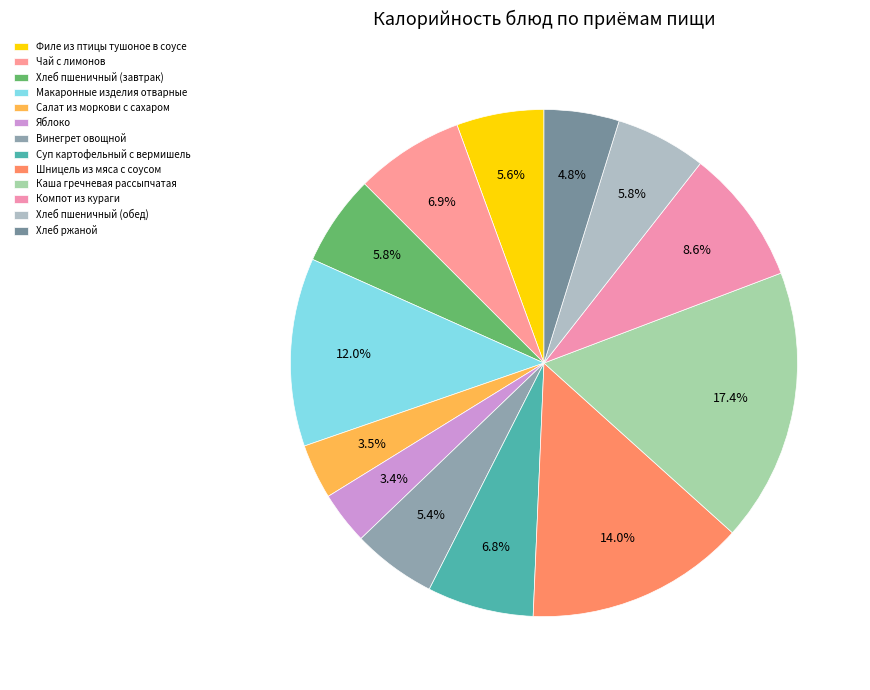

Does Хлеб пшеничный (обед) represent more than half of the total?

No